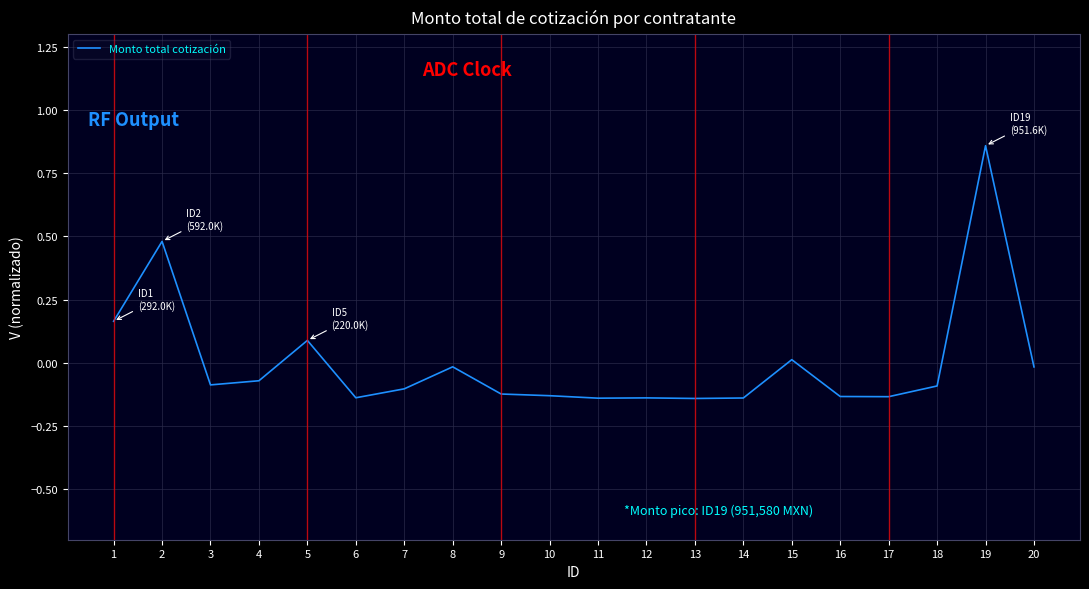

Count the number of categories in the chart.

20